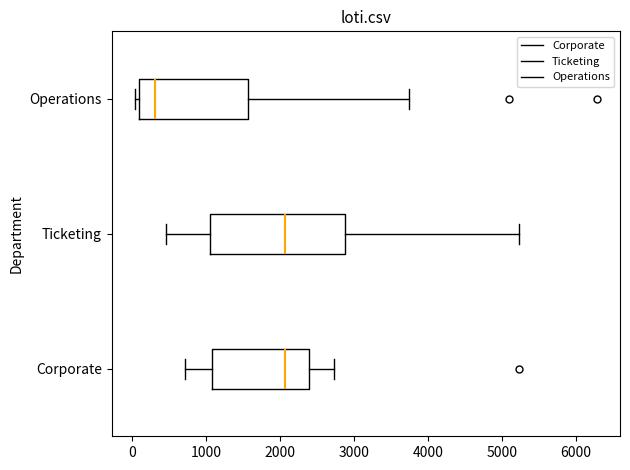

Reading bottom to top, transcribe this box plot: for each box, give where its median line is, the range the box spans, and where its two whiskers end, as read against the x-axis. The values are not printed on the chart, so give them approximately, as read against the axis.

Corporate: median 2100, box 1100 to 2400, whiskers 700 to 2700
Ticketing: median 2100, box 1100 to 2900, whiskers 500 to 5200
Operations: median 300, box 100 to 1600, whiskers 0 to 3700